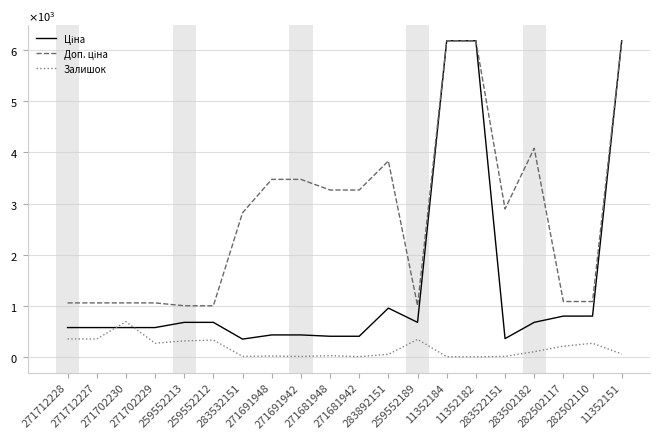

Is this an area chart (filled region under the line)?

No